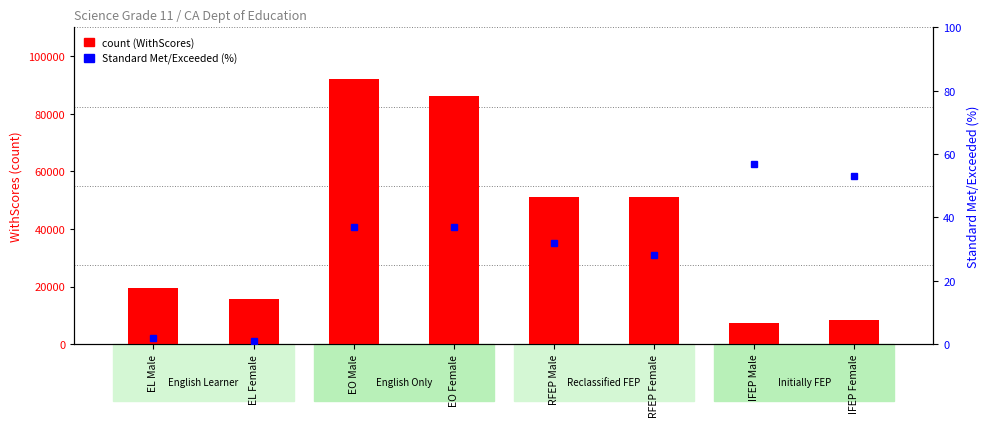

The value of Standard Met/Exceeded (%) at RFEP Male is 32. True or false?

True